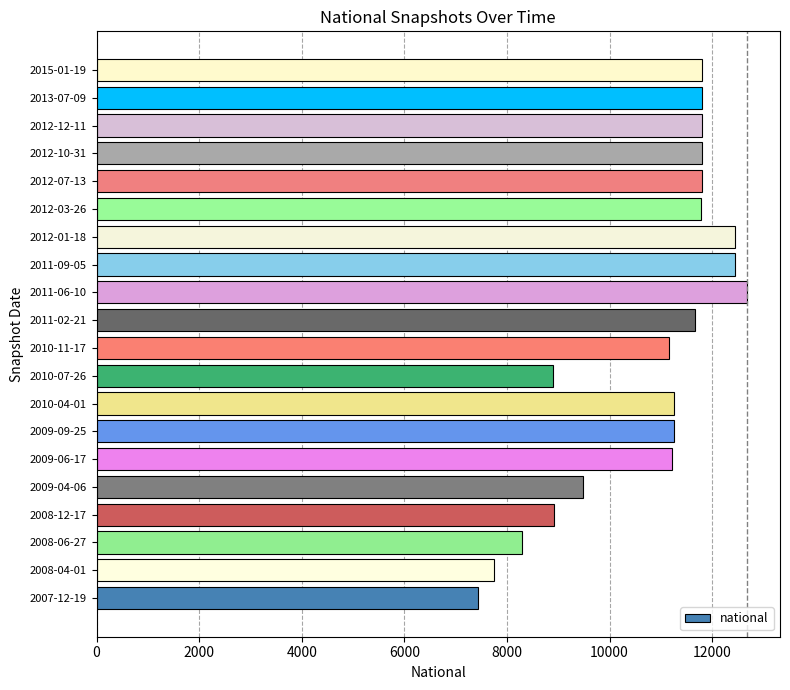

Is it true that the value at 2012-12-11 is 11809?

True